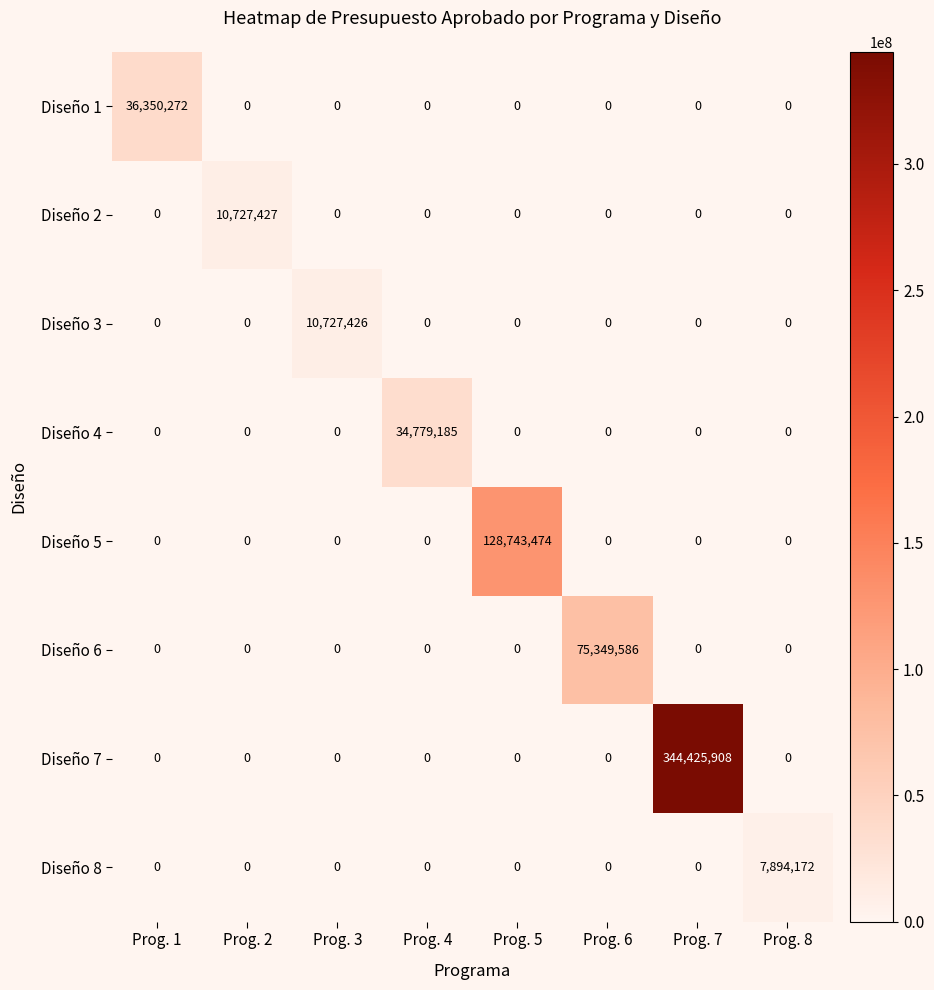

List the series in order of their peak value, highest first.

Diseño 7, Diseño 5, Diseño 6, Diseño 1, Diseño 4, Diseño 2, Diseño 3, Diseño 8